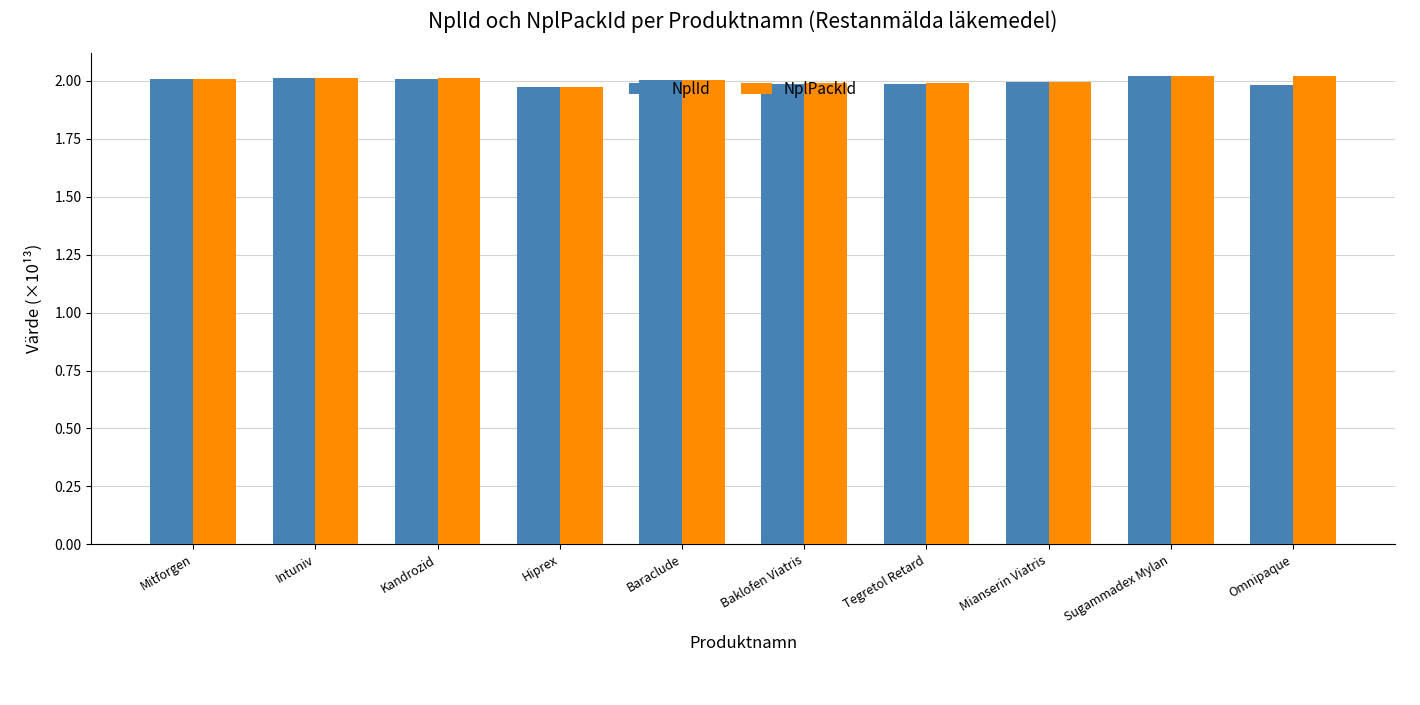

What is the sum of all NplId values?

20.0